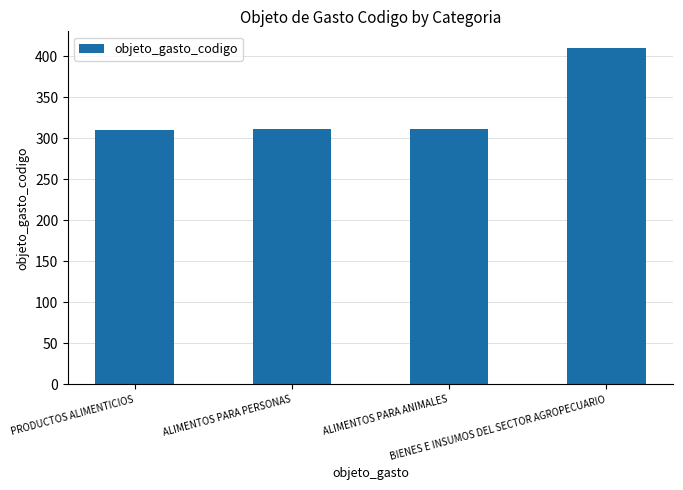

What is the difference between the second highest and second lowest values?

1